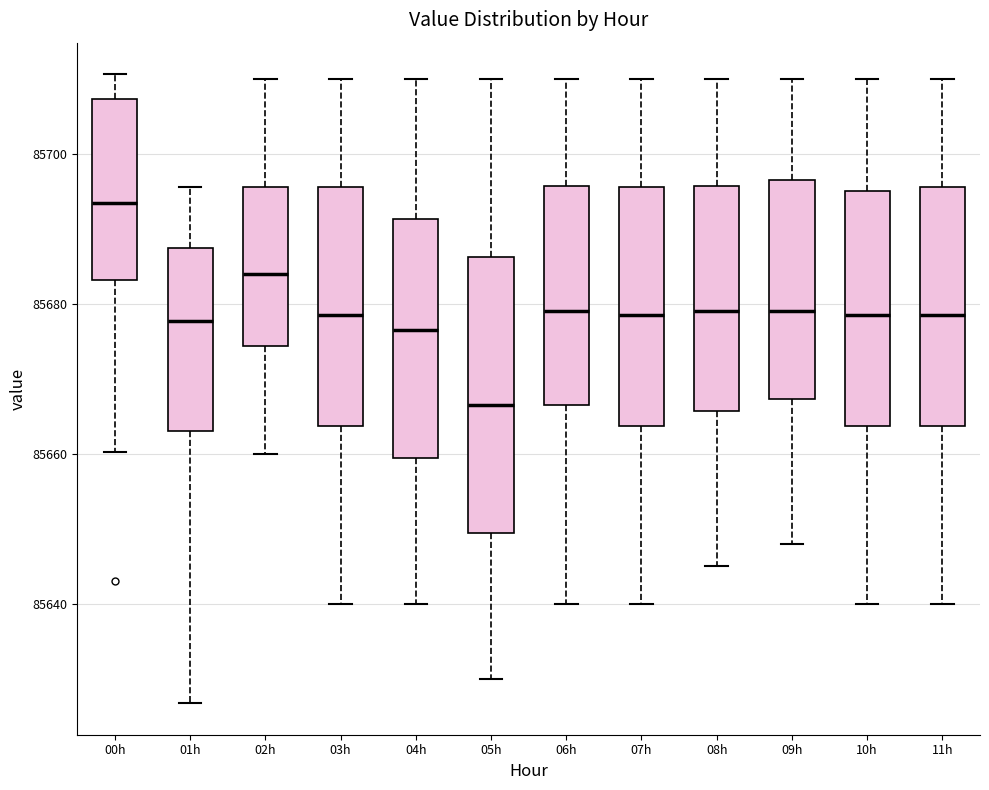

Which box's median line is the highest?

00h